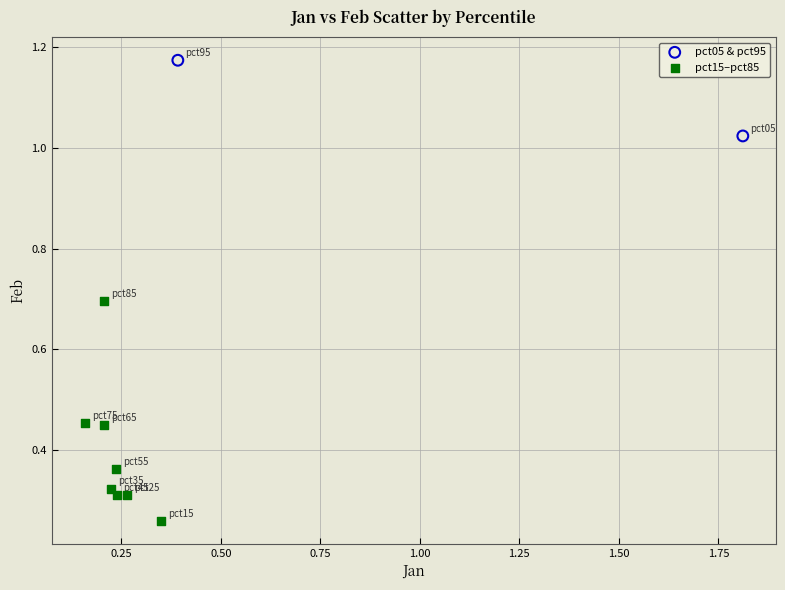

What are all the series names shown in the legend?

pct05 & pct95, pct15–pct85